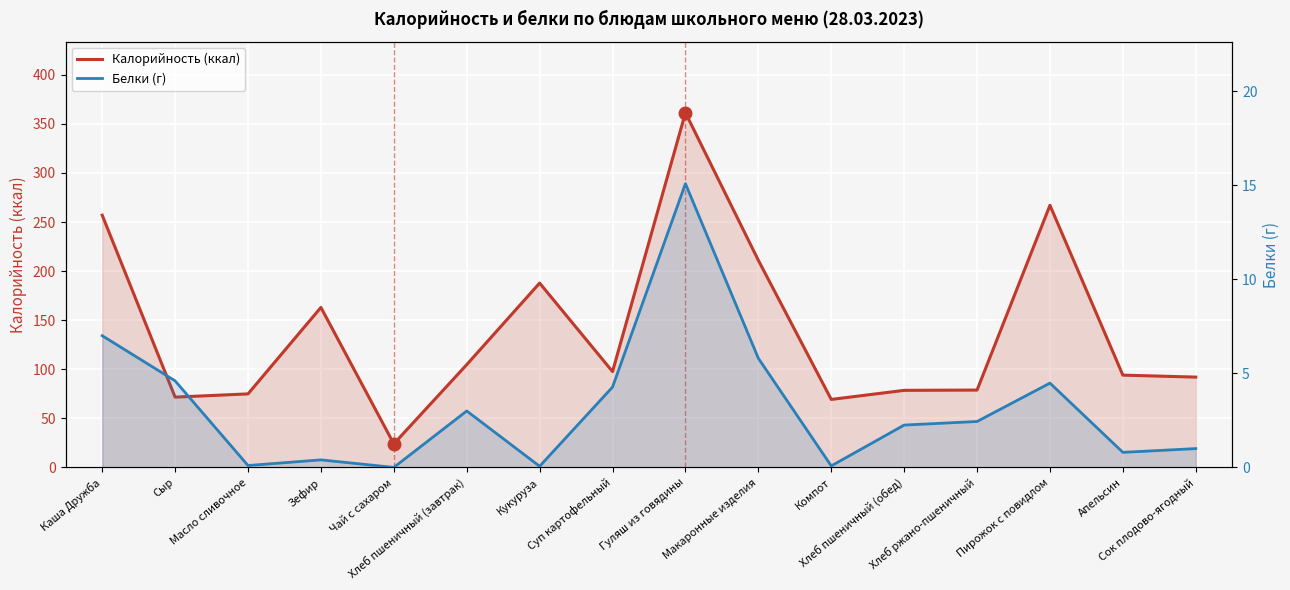

Reading left to right, extract all data points from this chart.

Калорийность (ккал): Каша Дружба=257.0	Сыр=71.6	Масло сливочное=74.9	Зефир=163.0	Чай с сахаром=24.0	Хлеб пшеничный (завтрак)=104.7	Кукуруза=187.8	Суп картофельный=97.6	Гуляш из говядины=361.3	Макаронные изделия=211.0	Компот=69.2	Хлеб пшеничный (обед)=78.5	Хлеб ржано-пшеничный=78.8	Пирожок с повидлом=267.1	Апельсин=94.0	Сок плодово-ягодный=92.0
Белки (г): Каша Дружба=7.0	Сыр=4.6	Масло сливочное=0.1	Зефир=0.4	Чай с сахаром=0.0	Хлеб пшеничный (завтрак)=3.0	Кукуруза=0.1	Суп картофельный=4.3	Гуляш из говядины=15.1	Макаронные изделия=5.8	Компот=0.1	Хлеб пшеничный (обед)=2.2	Хлеб ржано-пшеничный=2.4	Пирожок с повидлом=4.5	Апельсин=0.8	Сок плодово-ягодный=1.0